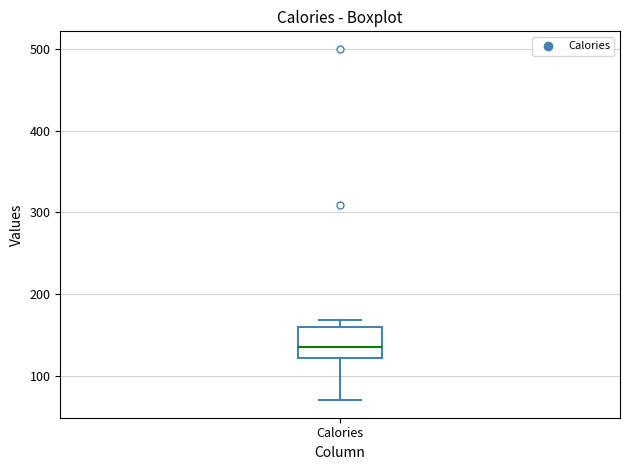

Transcribe this box plot: give where the median line is, the range the box spans, and where the two whiskers end, as read against the y-axis. The values are not printed on the chart, so give them approximately, as read against the axis.

median 140, box 120 to 160, whiskers 70 to 170